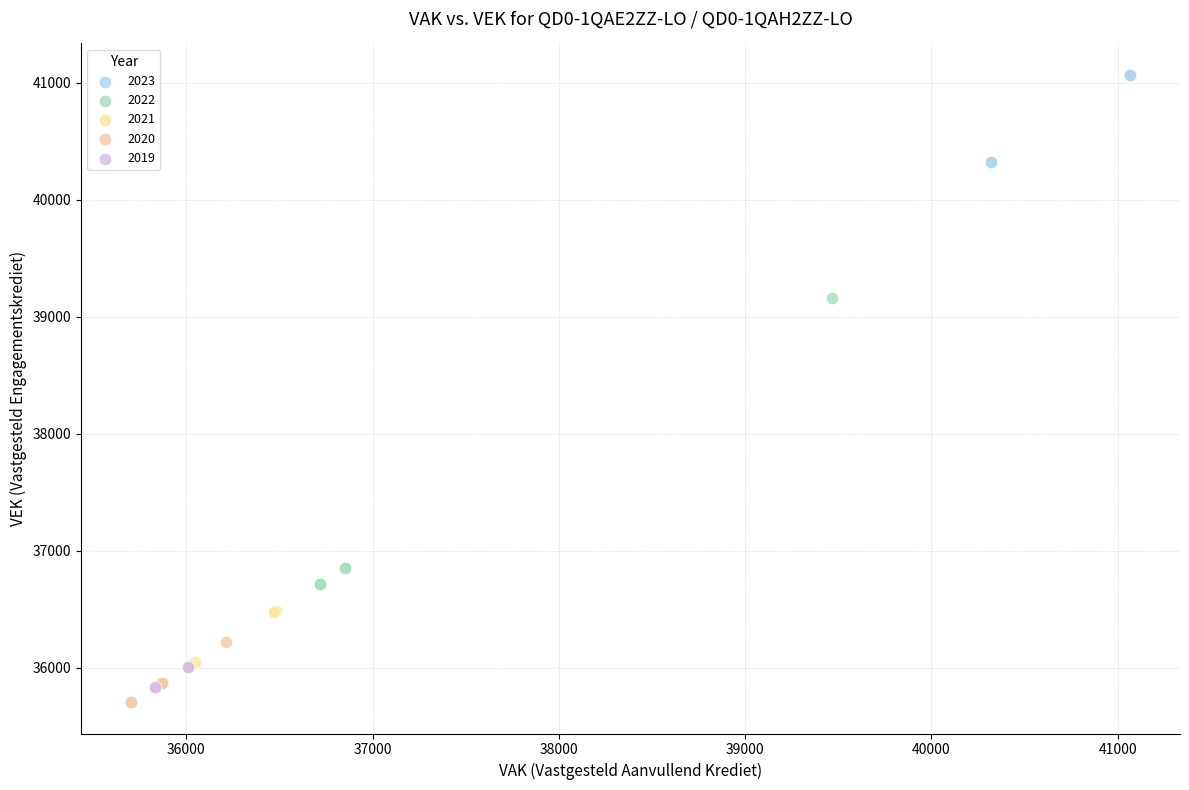

Which series has the largest Y range (max minus min)?

2022